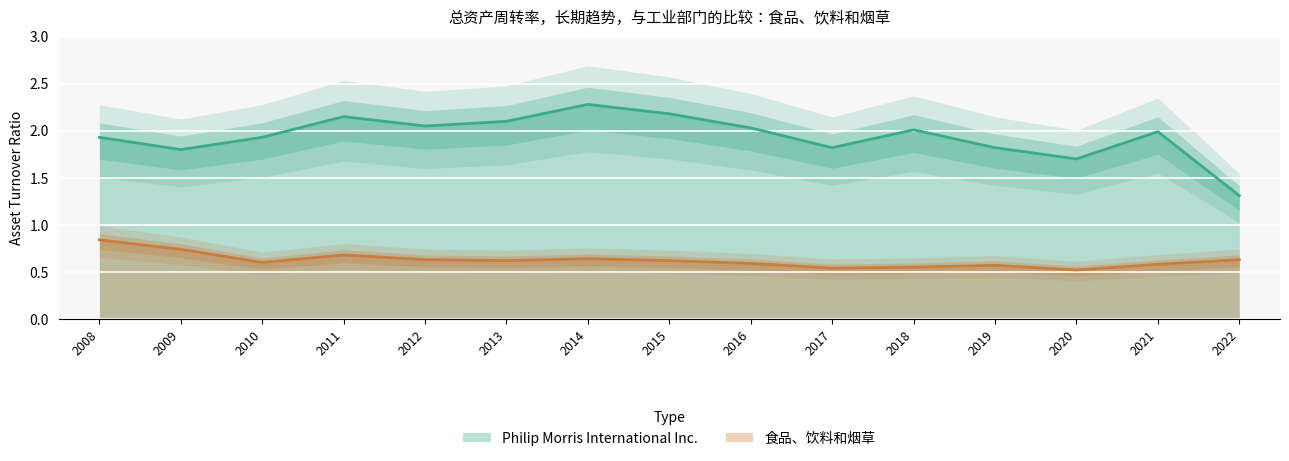

Which series has the largest total across all categories?

Philip Morris International Inc.